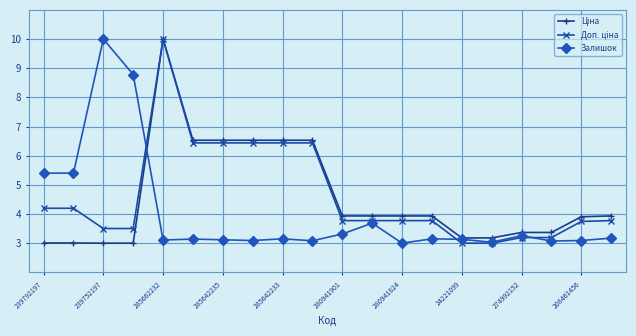

True or false: Залишок has more than 0 interior local peaks.

True